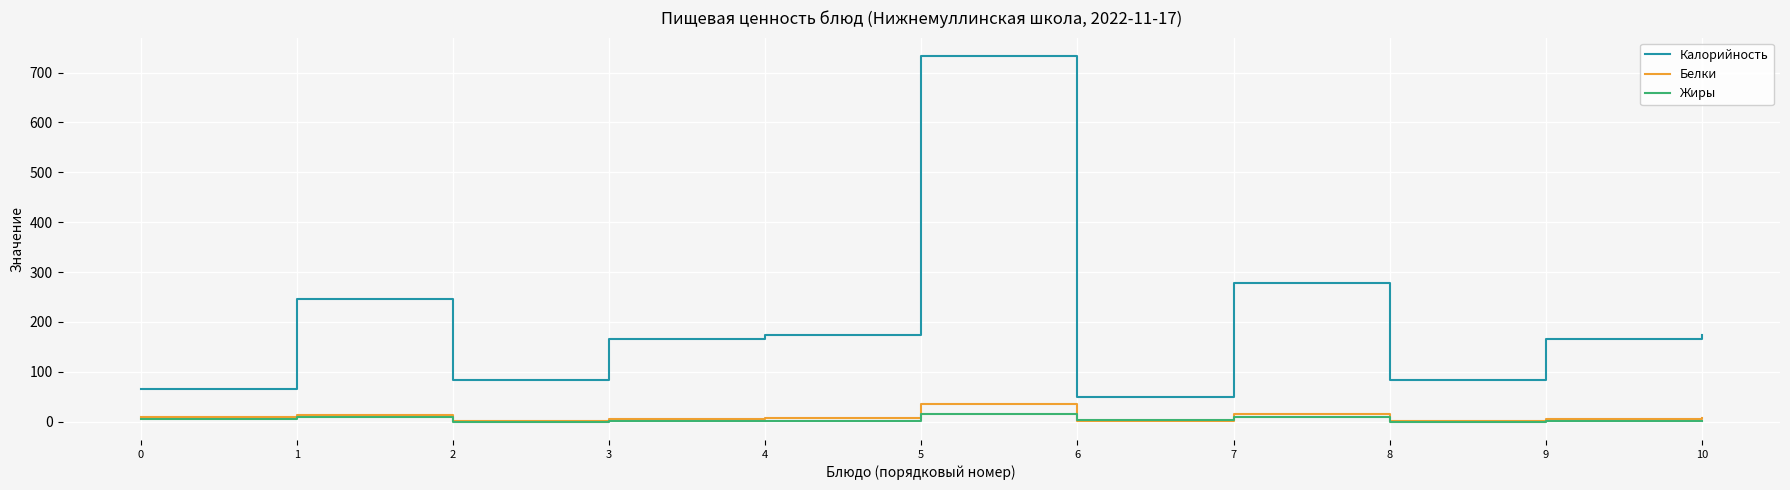

What is the maximum value shown in the chart?

733.3